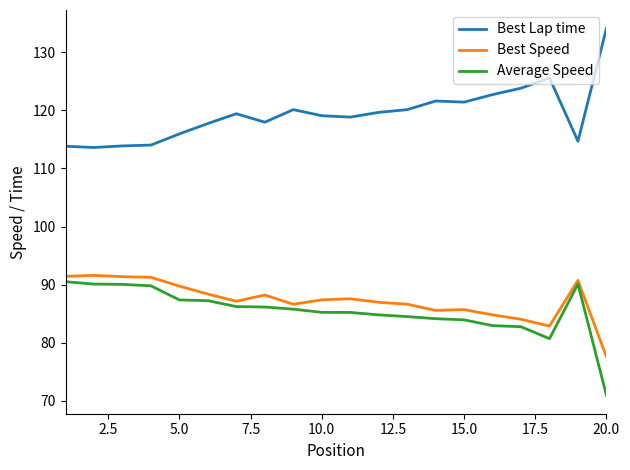

How many distinct data groups are displayed?

3